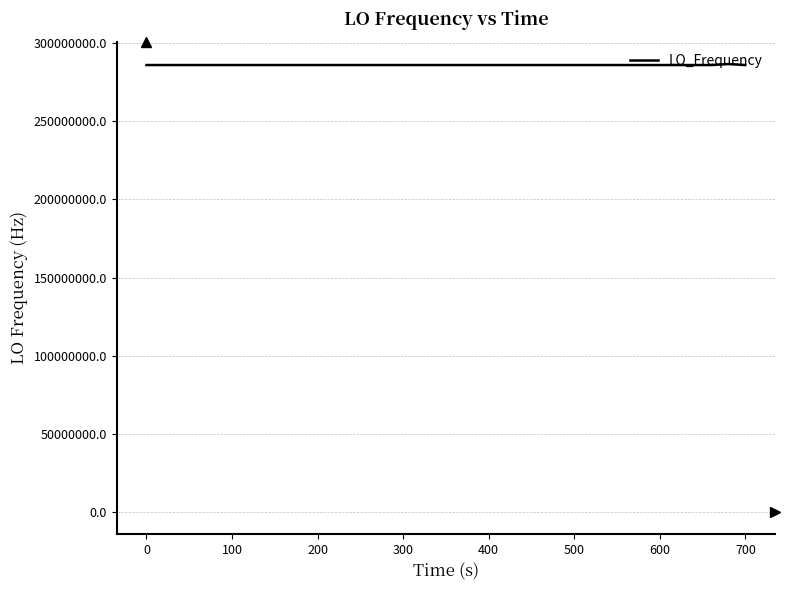

What is the maximum value shown in the chart?

286682701.4